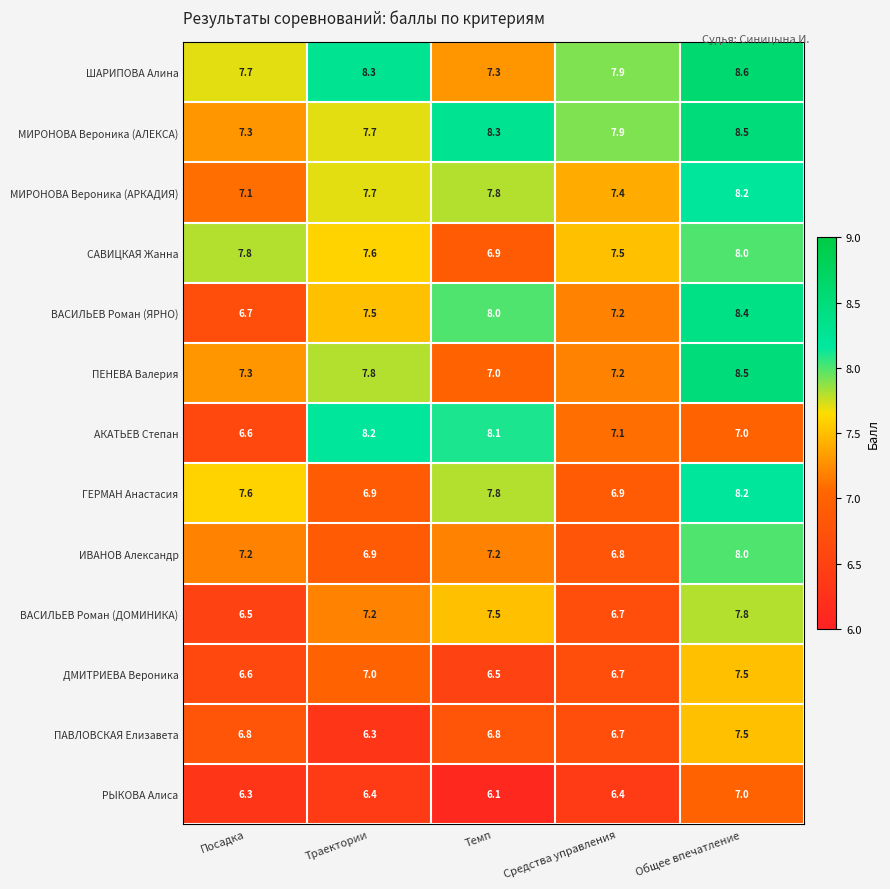

What is the sum of all МИРОНОВА Вероника (АРКАДИЯ) values?

38.2